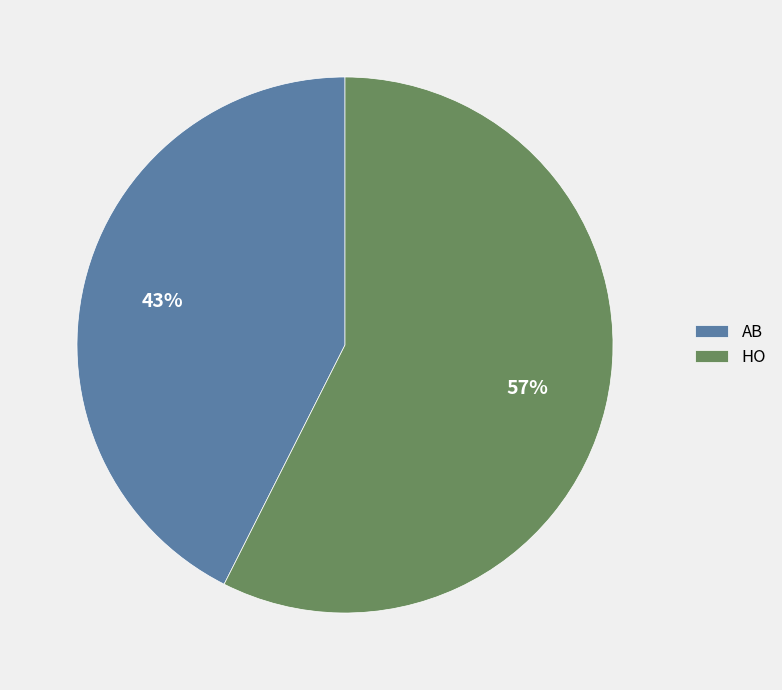

To the nearest percent, what is the average slice percentage?

50%